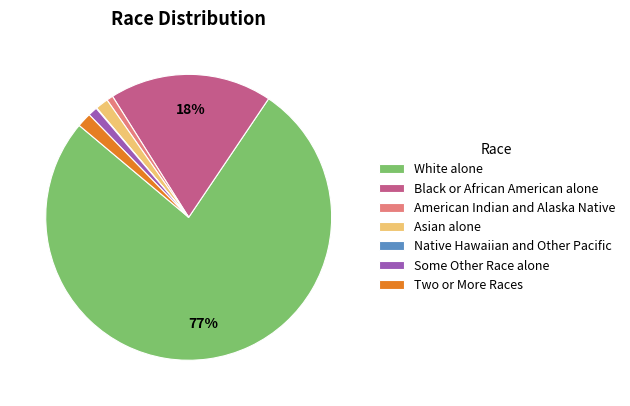

The Asian alone slice represents 11% of the pie. True or false?

False